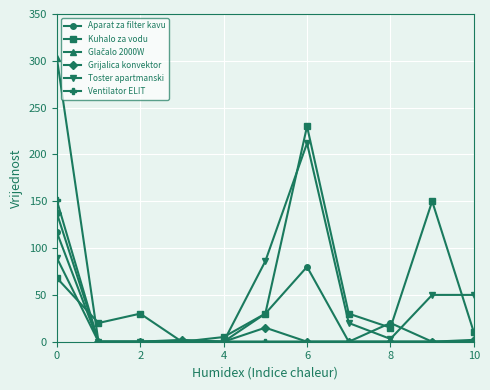

What is the maximum value shown in the chart?

303.4